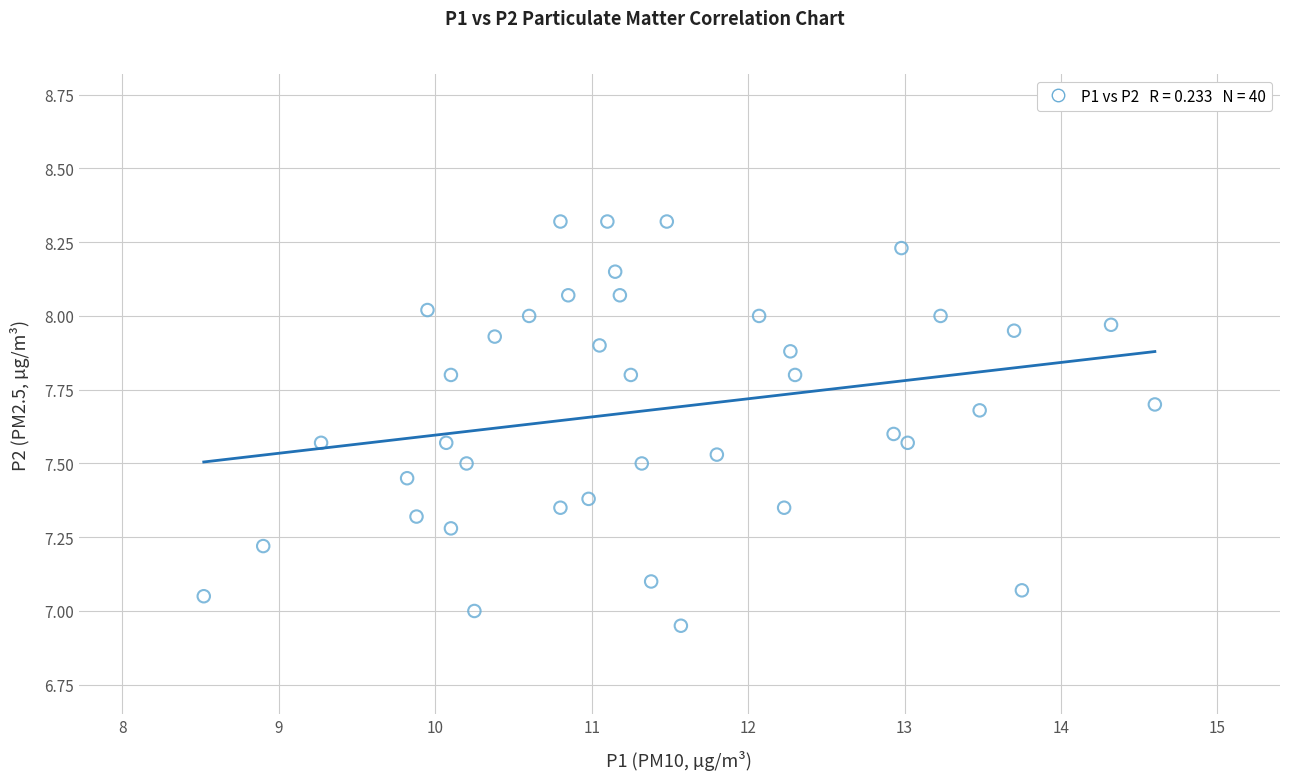

What is the range of X values (max minus min)?

6.1